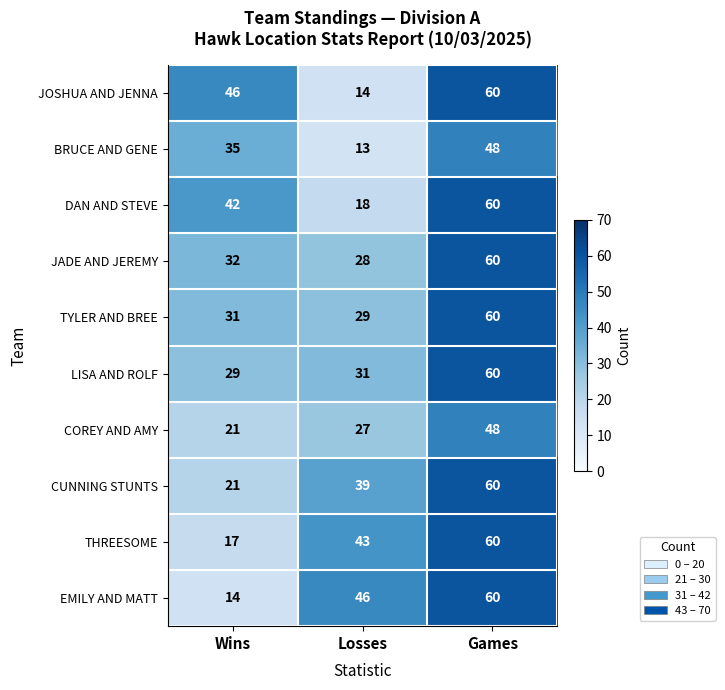

What is the sum of the LISA AND ROLF values at Games and Losses?

91